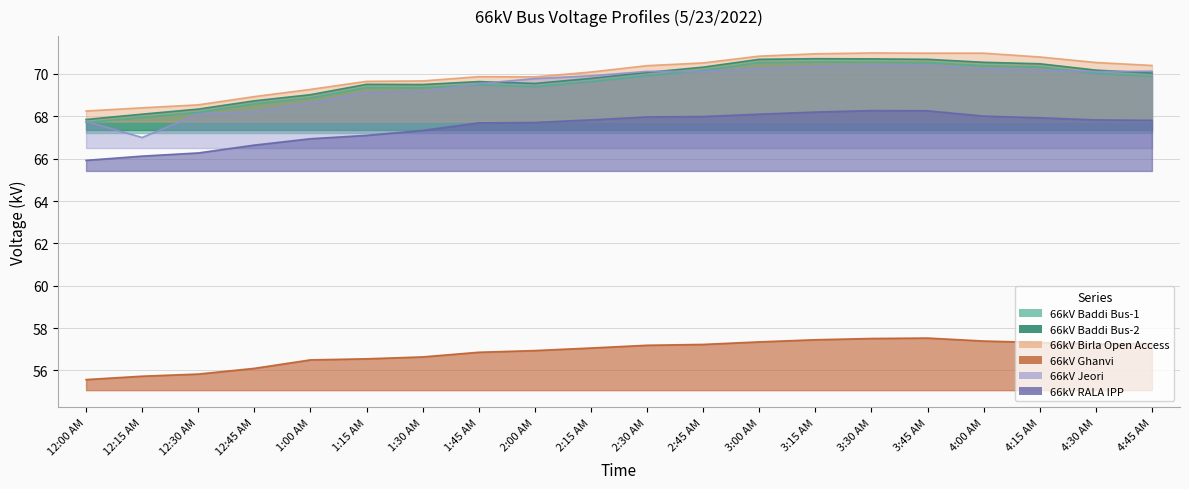

How many lines are shown in the chart?

6